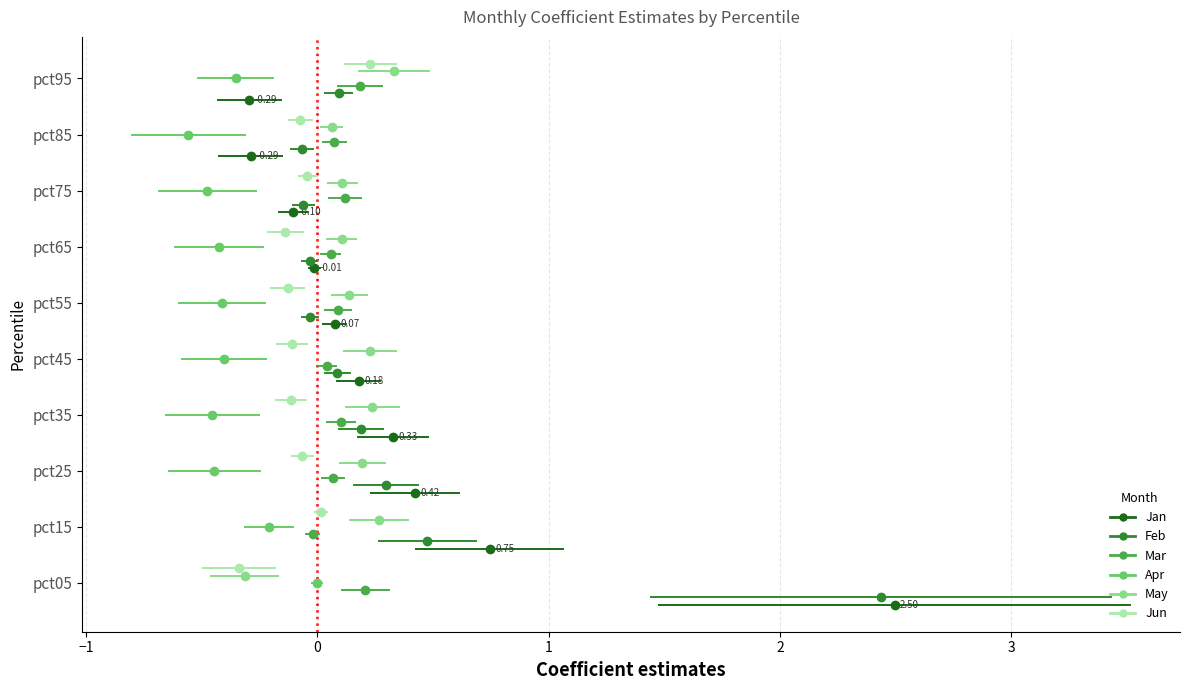

Is the value of May at −2 greater than the value of Jan at −2?

Yes